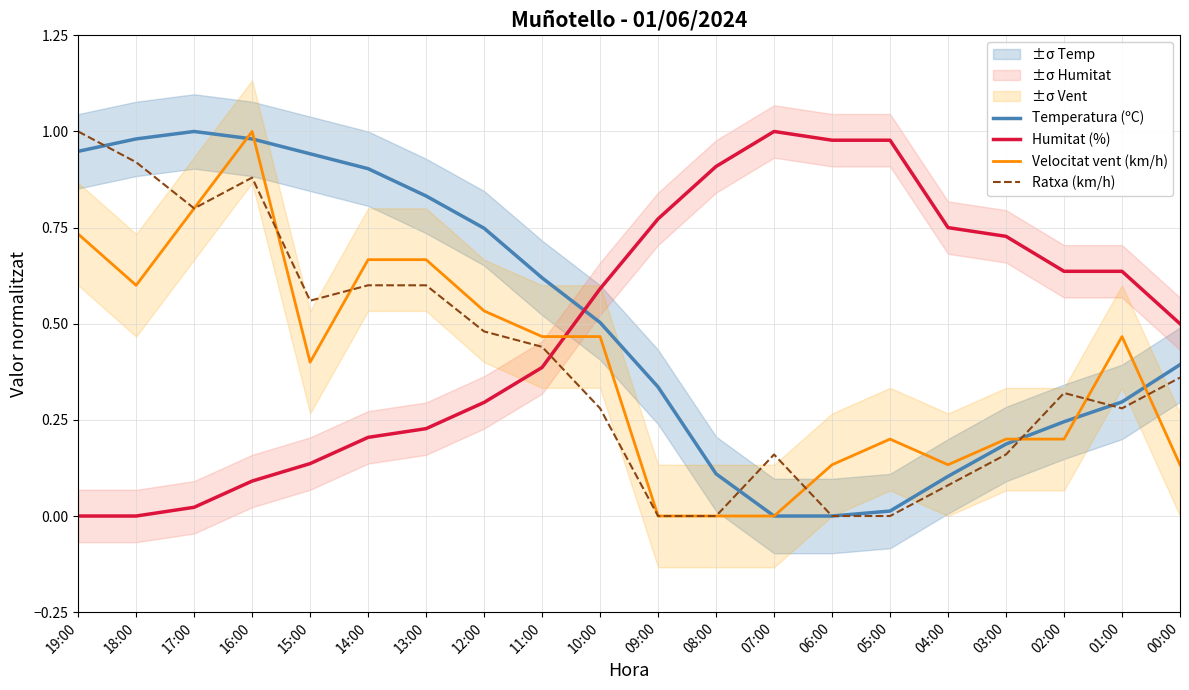

How many lines are shown in the chart?

4